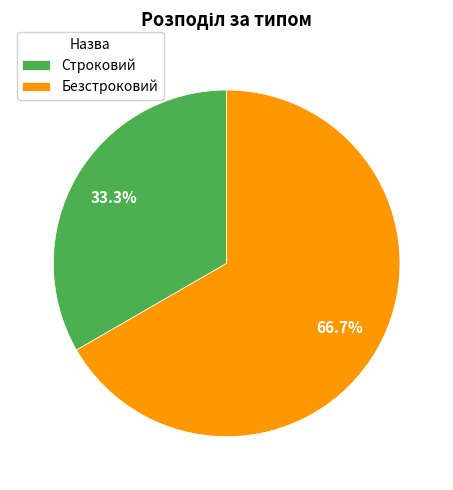

To the nearest percent, what portion does Строковий represent?

33%